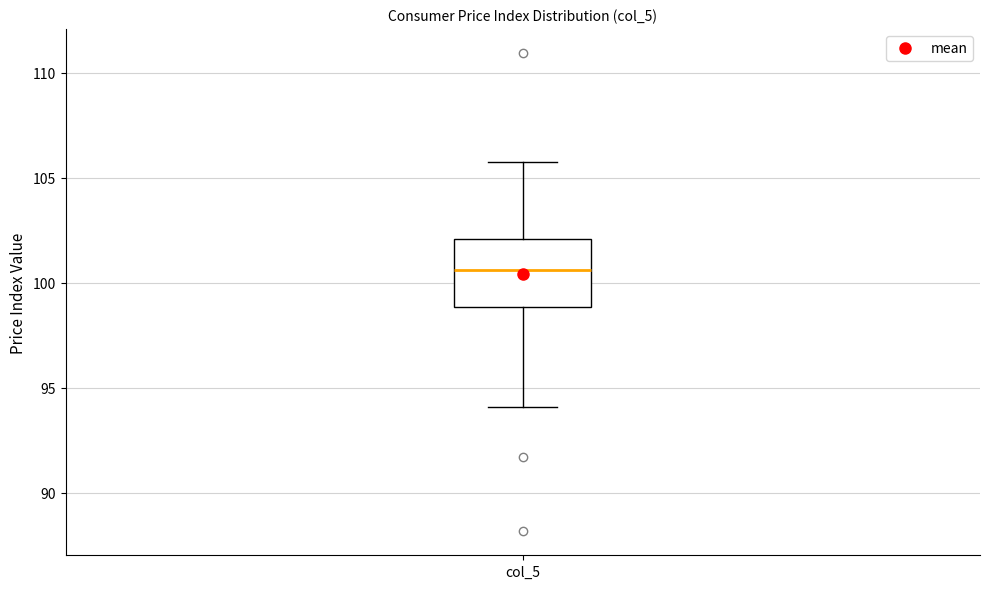

Read this box plot against the y-axis: the position of the median line, the range covered by the box, and the ends of both whiskers. The values are not printed on the chart, so give them approximately, as read against the axis.

median 100.5, box 99.0 to 102.0, whiskers 94.0 to 106.0